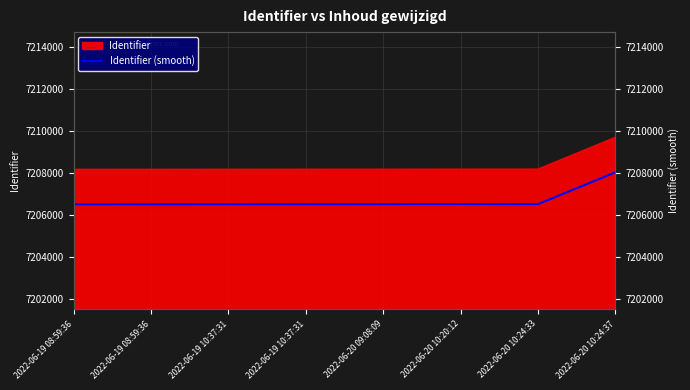

Is it true that the value at 2022-06-20 10:20:12 is 7206507.5?

True